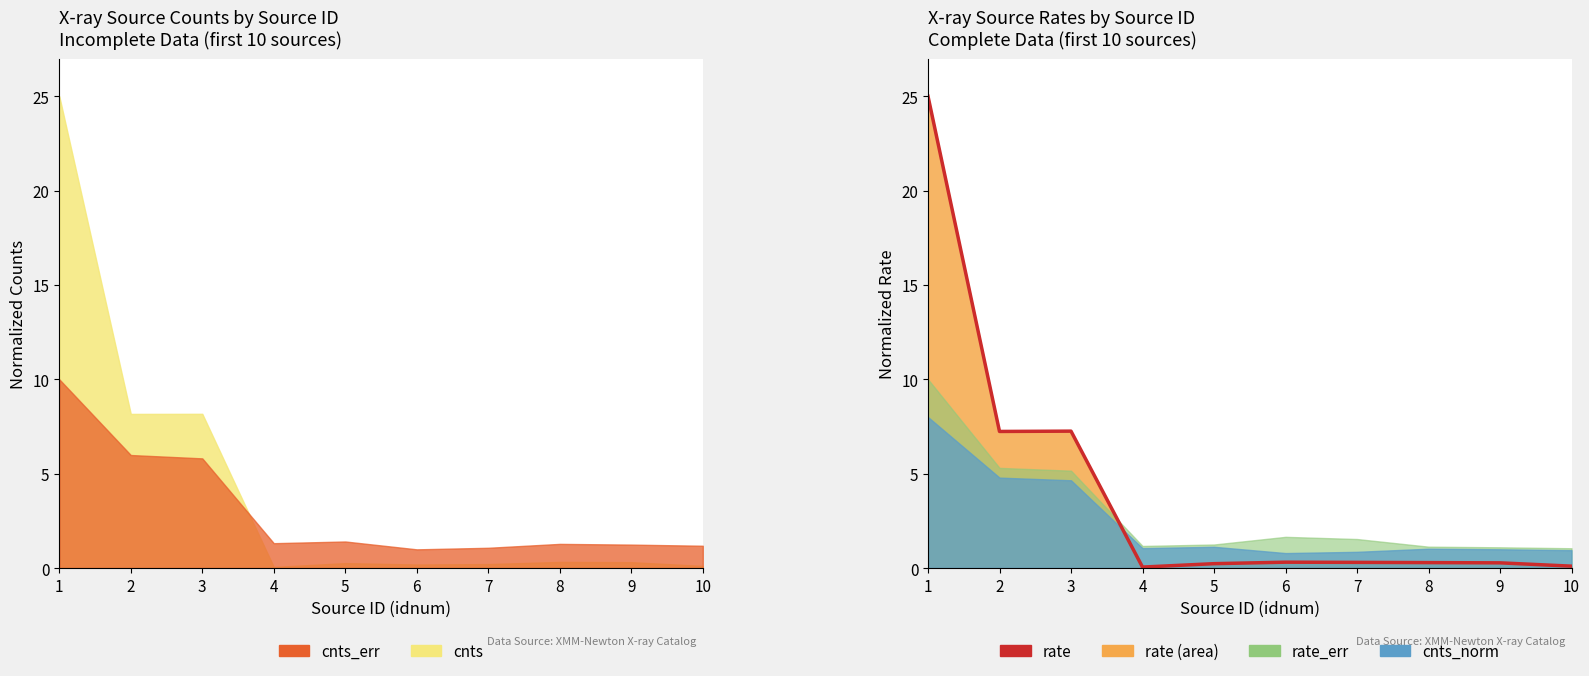

Where is the first local minimum?

2